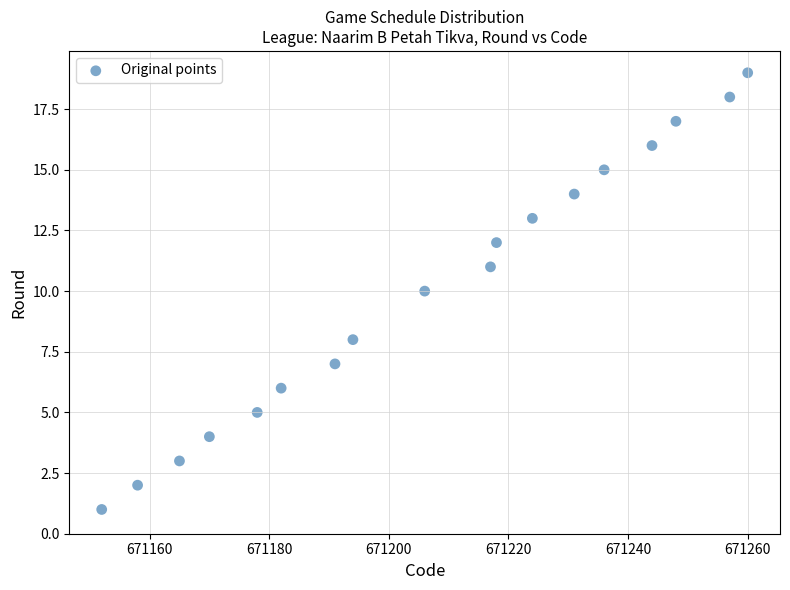

What is the range of X values (max minus min)?

108